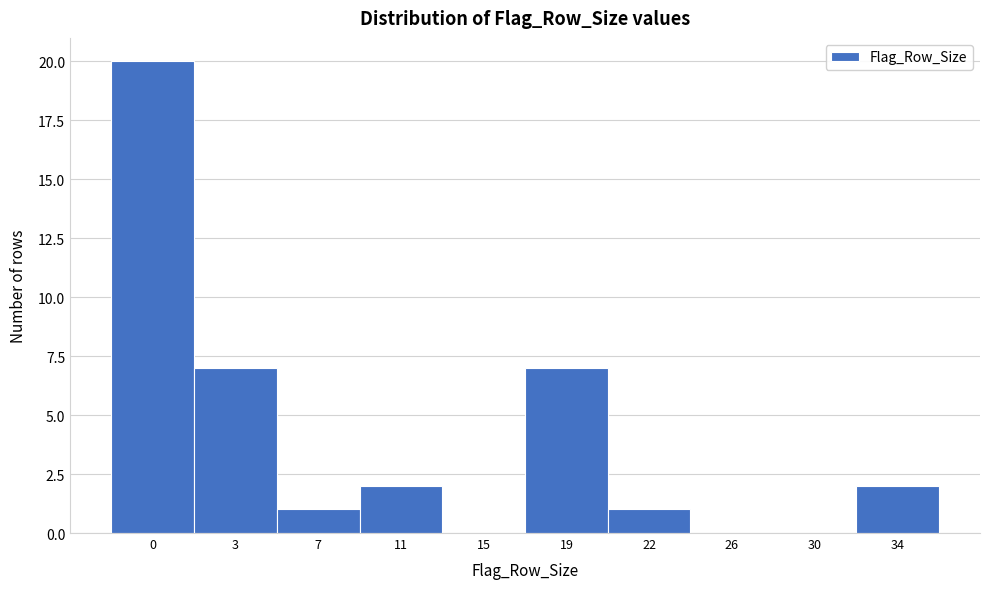

Reading left to right, transcribe all the data shown in this chart.

0=20	3=7	7=1	11=2	15=0	19=7	22=1	26=0	30=0	34=2